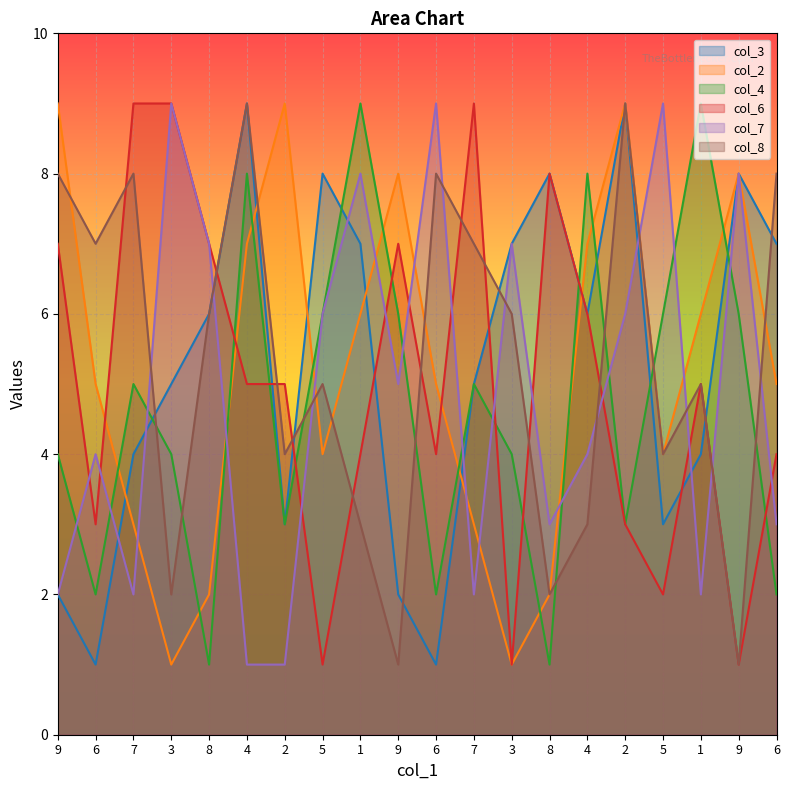

Where is the first local maximum for col_3?

4